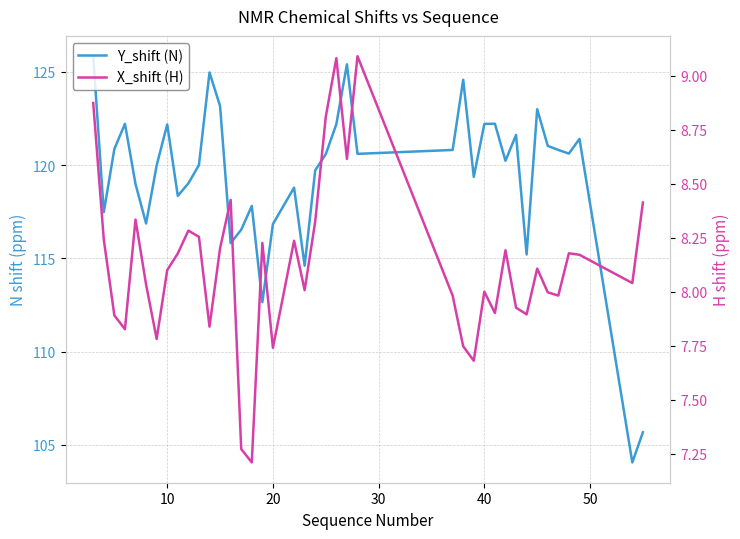

True or false: Y_shift (N) and X_shift (H) cross at least once.

False